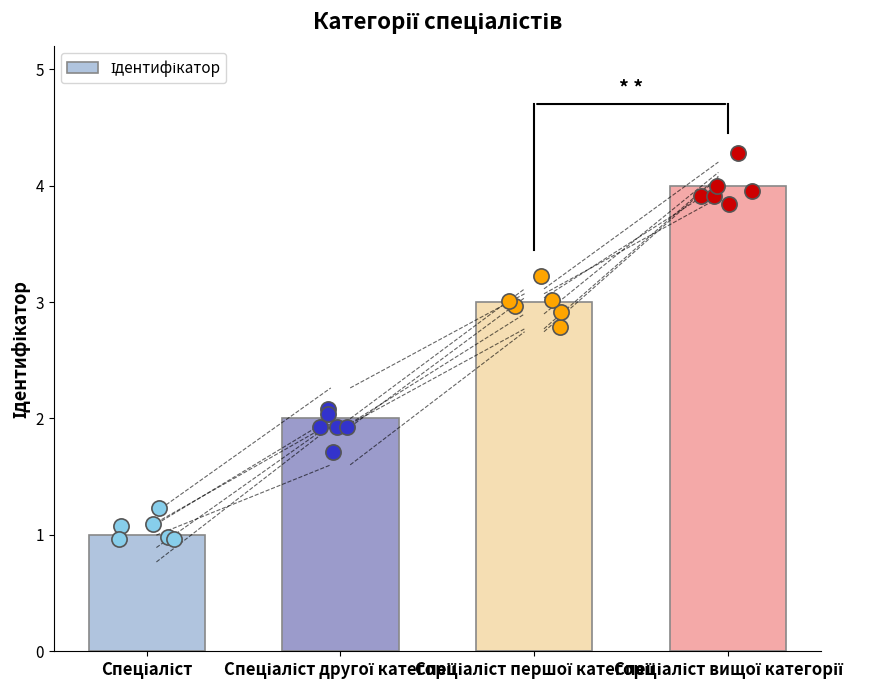

Approximately how many times larger is the value at Спеціаліст compared to Спеціаліст другої категорії?

0.5